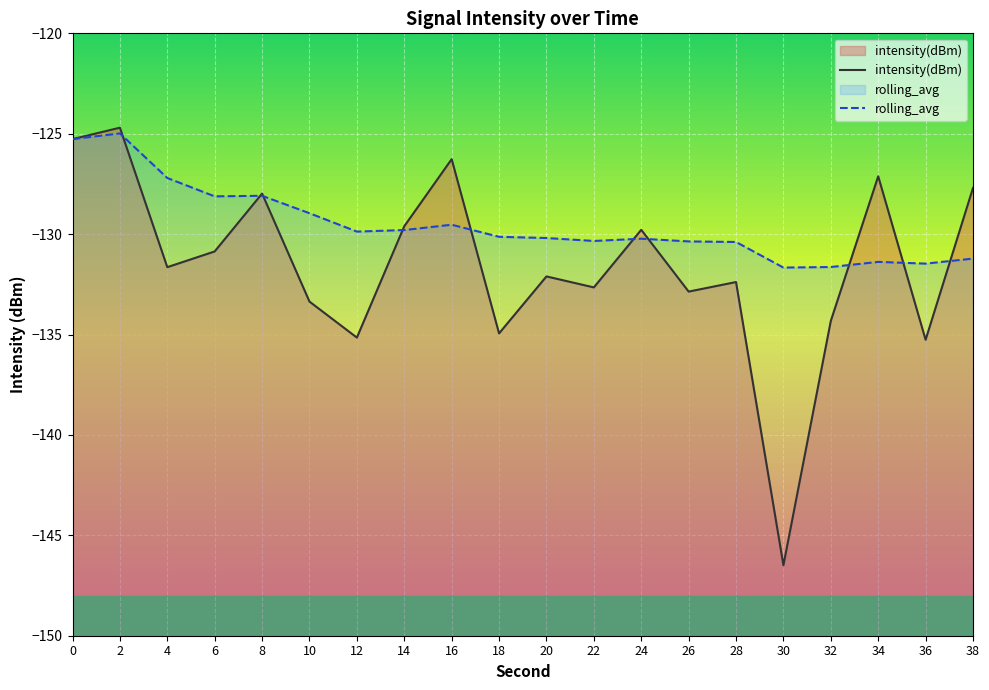

After their last crossing, which series has the higher values: rolling_avg or intensity(dBm)?

intensity(dBm)